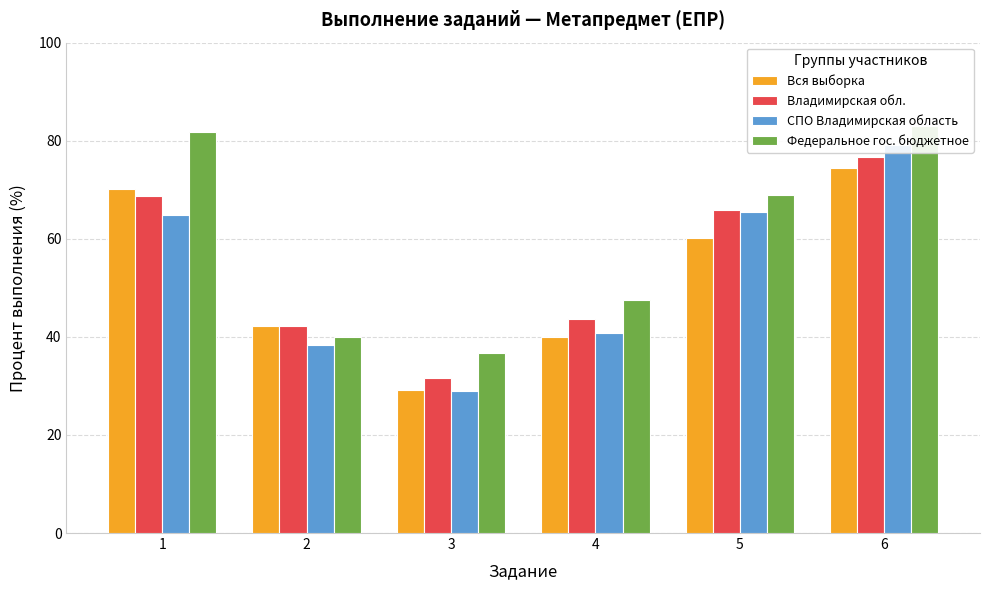

Is it true that Вся выборка equals 17.9 at 6?

False